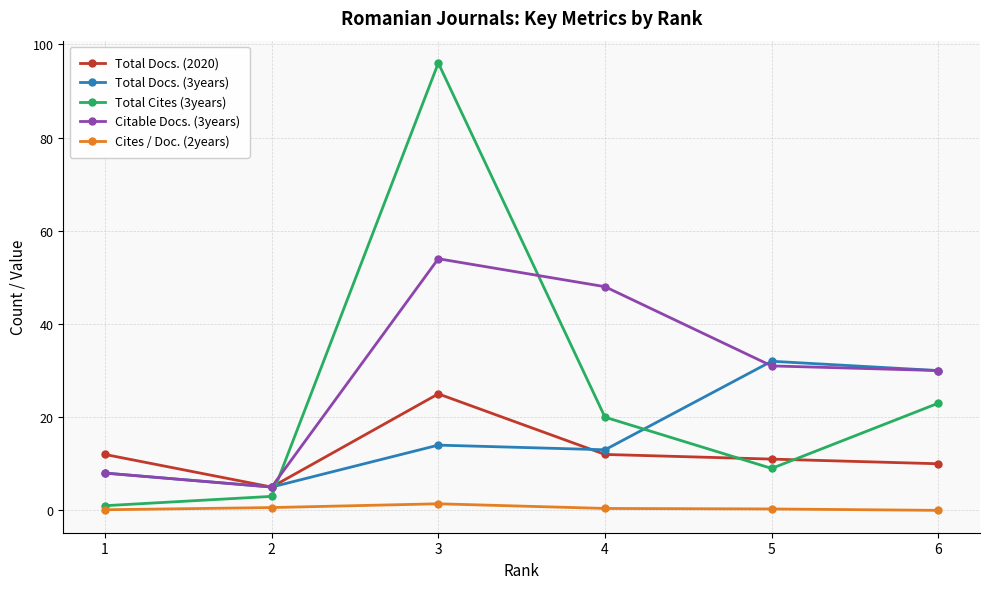

Is the value of Total Docs. (2020) at 2 greater than the value of Total Docs. (3years) at 4?

No